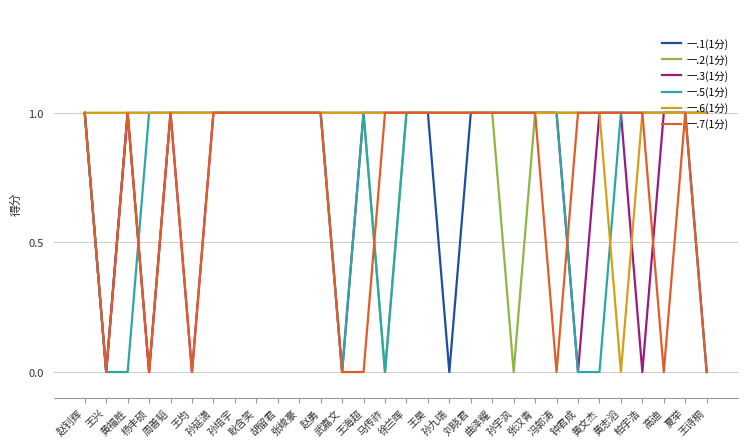

Which series has the largest total across all categories?

一.6(1分)